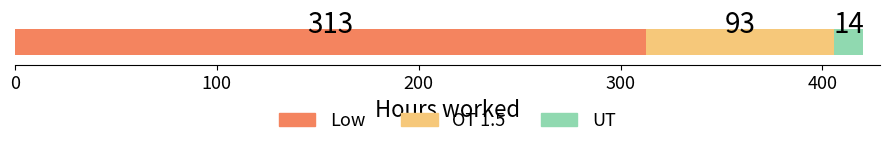

What is the lowest value of the Low series?

312.5